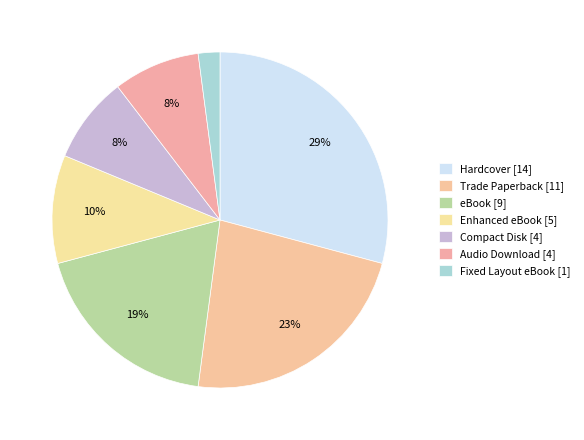

Rank the categories by value from highest to lowest.

Hardcover, Trade Paperback, eBook, Enhanced eBook, Compact Disk, Audio Download, Fixed Layout eBook